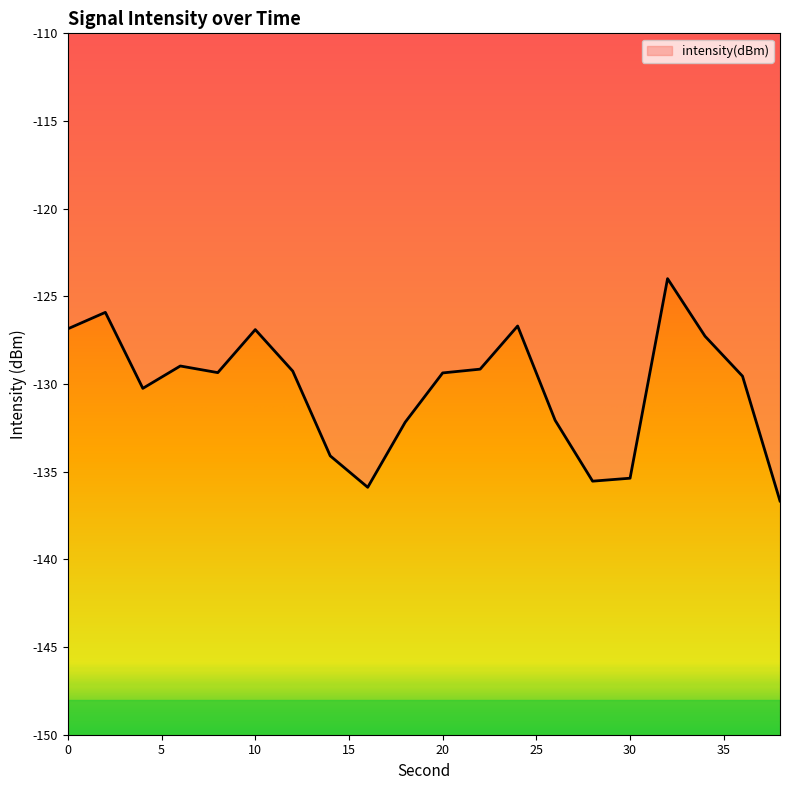

What is the minimum value shown in the chart?

-136.7